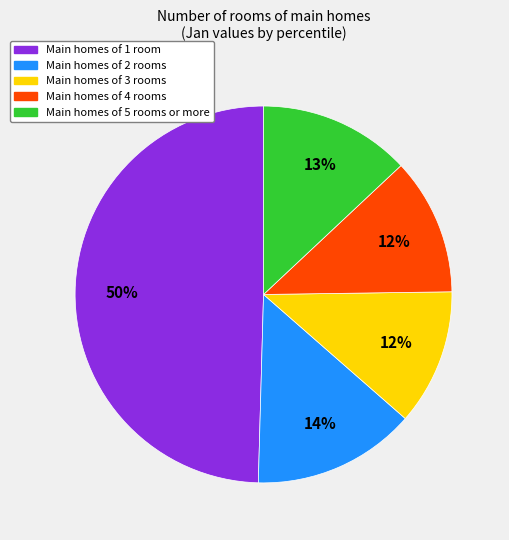

To the nearest percent, what is the difference between the largest and smallest slice percentages?

38%